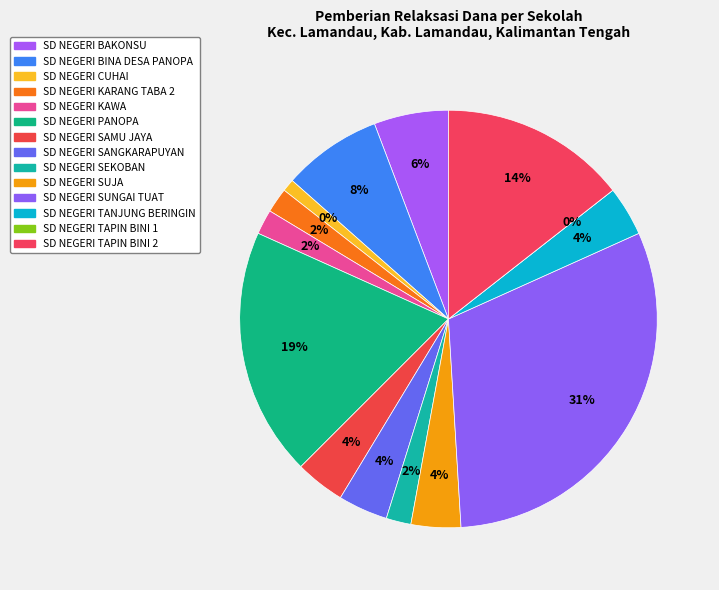

True or false: SD NEGERI KAWA accounts for 2% of the total.

True